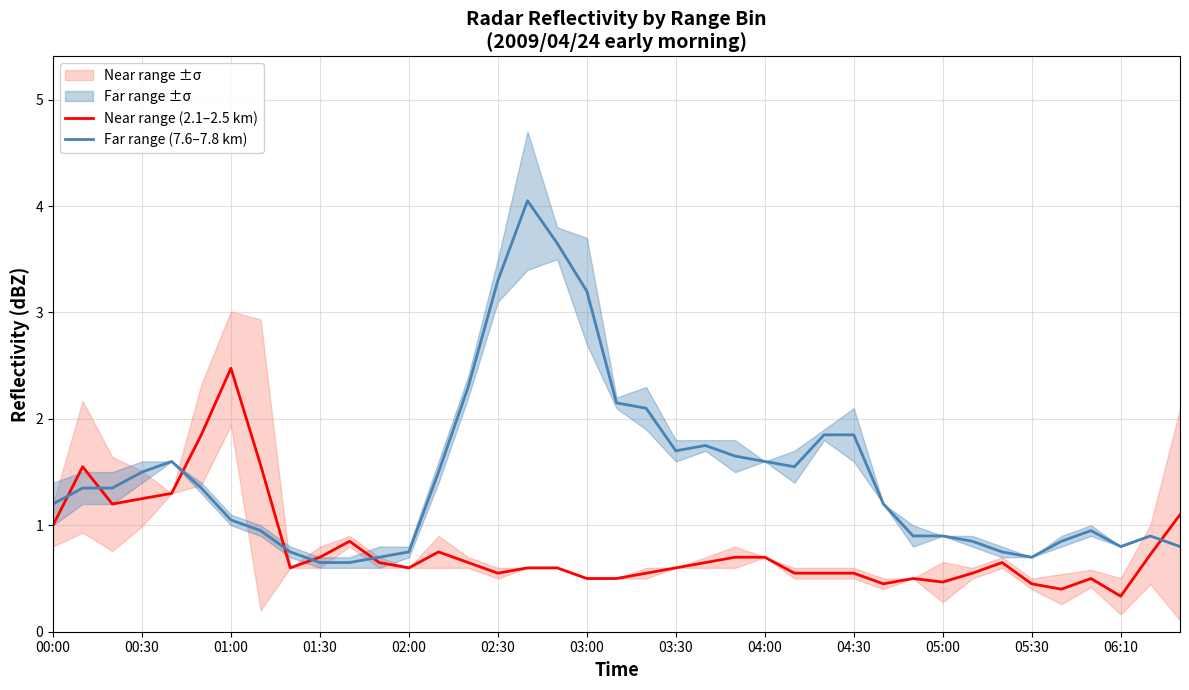

True or false: Far range (7.6–7.8 km) has a value of 1.0 at 02:00.

False